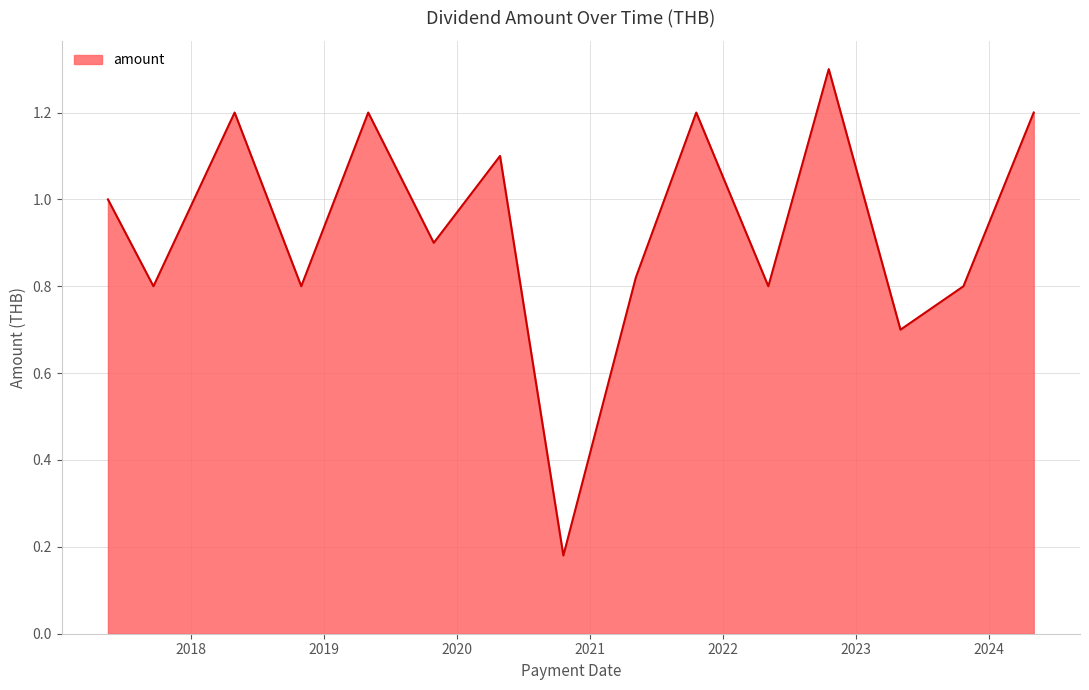

What is the difference between the maximum and minimum values?

1.1